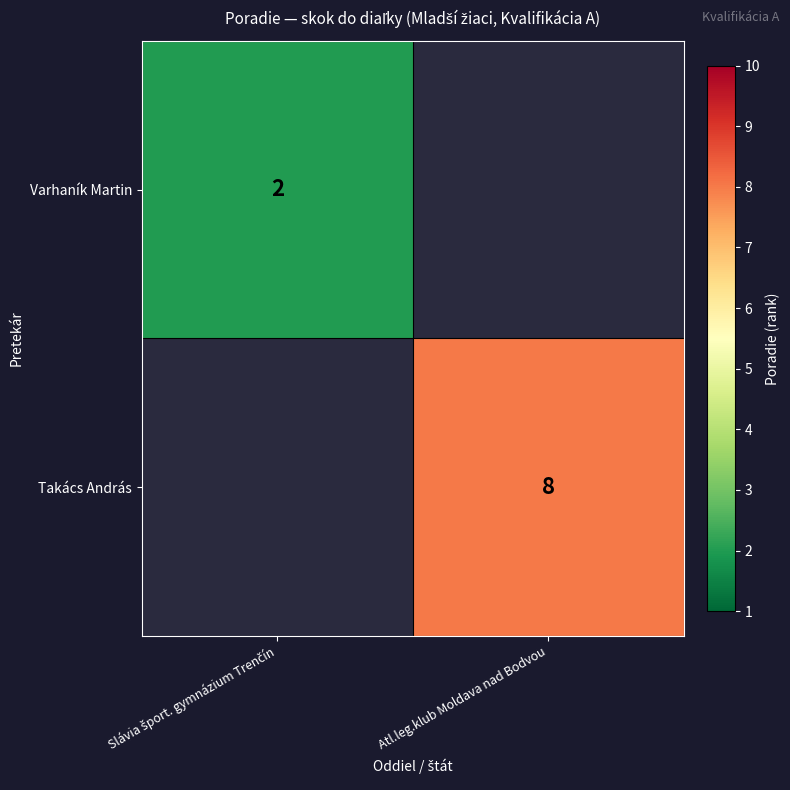

Is it true that Takács András equals 8 at Atl.leg.klub Moldava nad Bodvou?

True